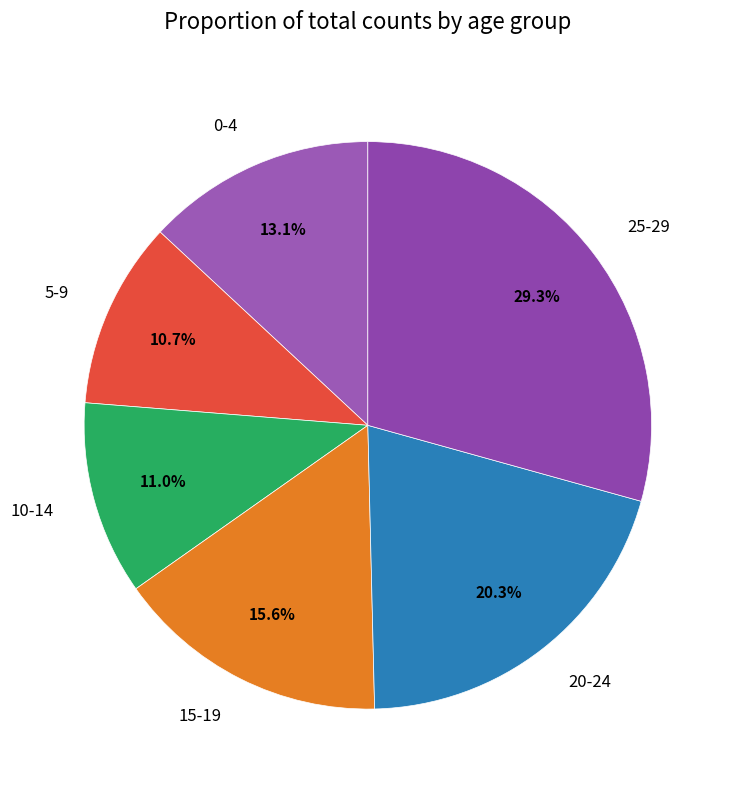

Is it true that 5-9 is 11% of the pie?

True